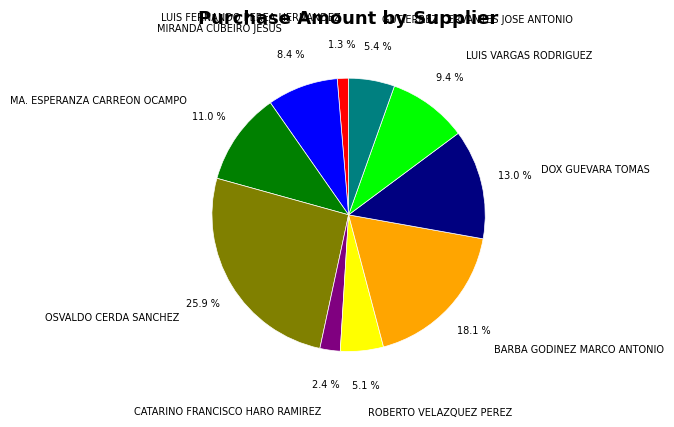

Does MIRANDA CUBEIRO JESUS represent more than half of the total?

No